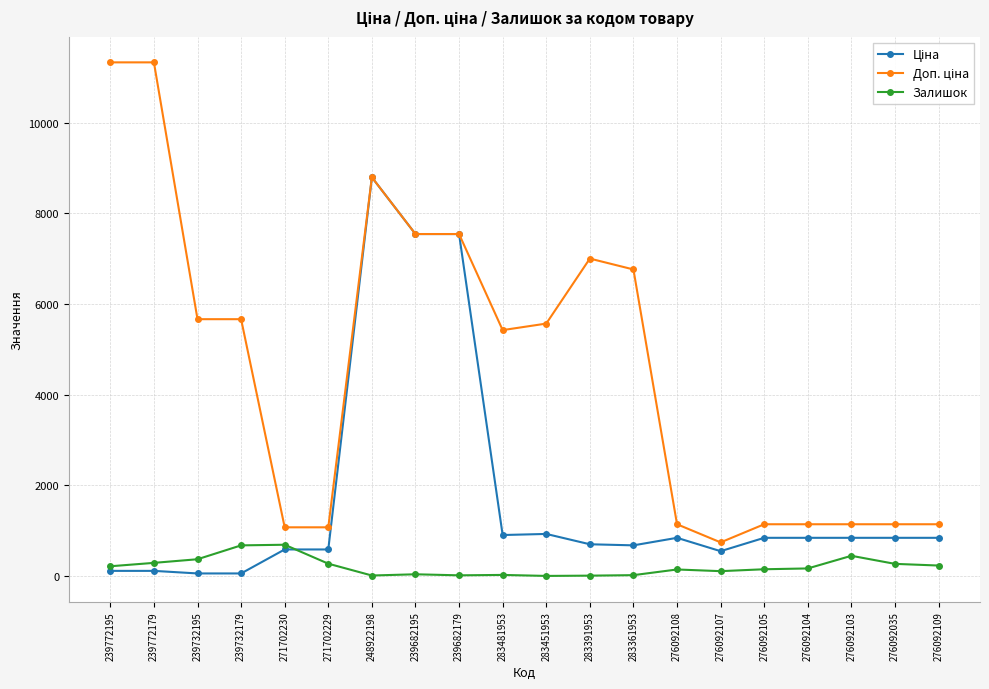

At how many categories does at least one series exceed 7834?

3